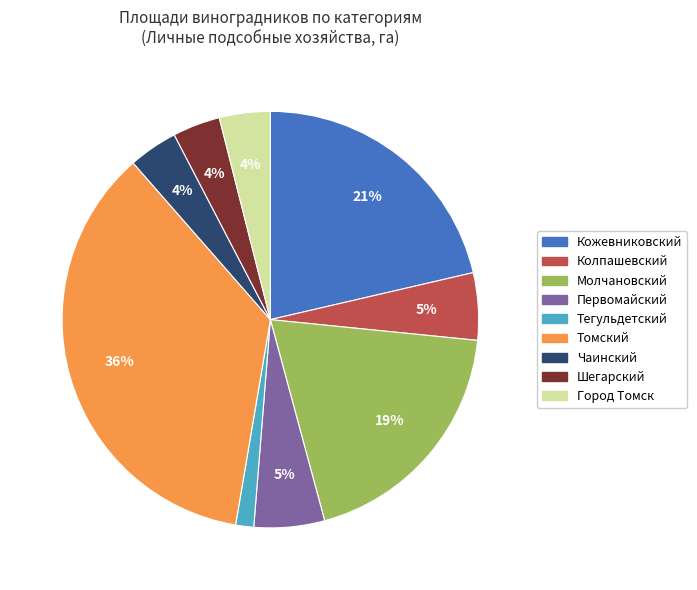

To the nearest percent, what percentage of the pie is Тегульдетский?

1%